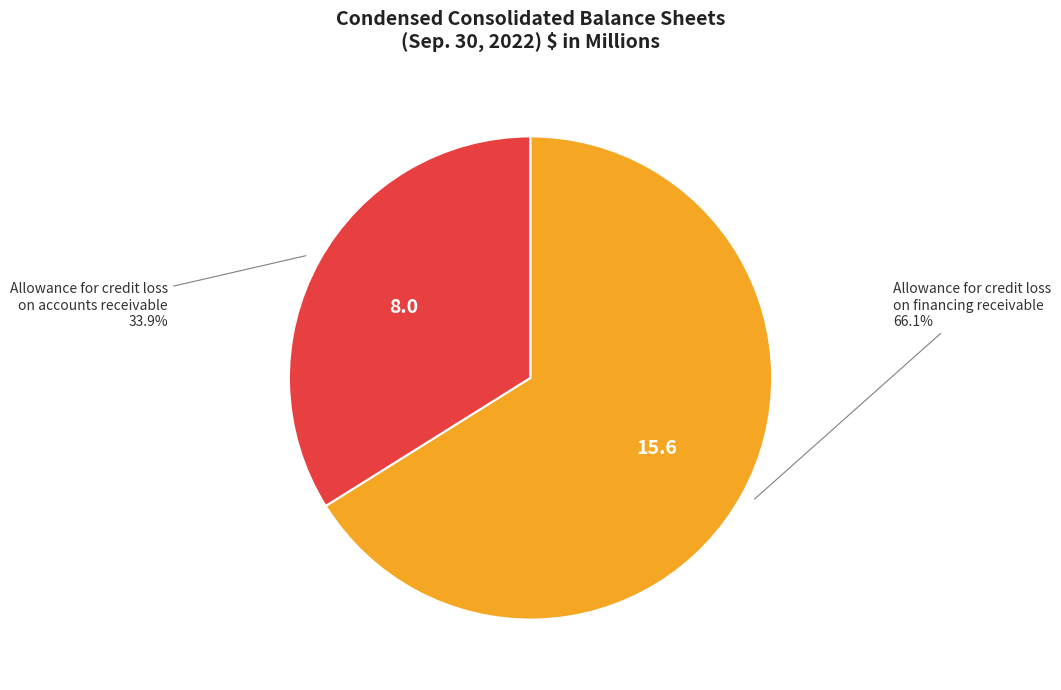

To the nearest percent, what is the combined percentage of Allowance for credit loss on financing receivable and Allowance for credit loss on accounts receivable?

100%